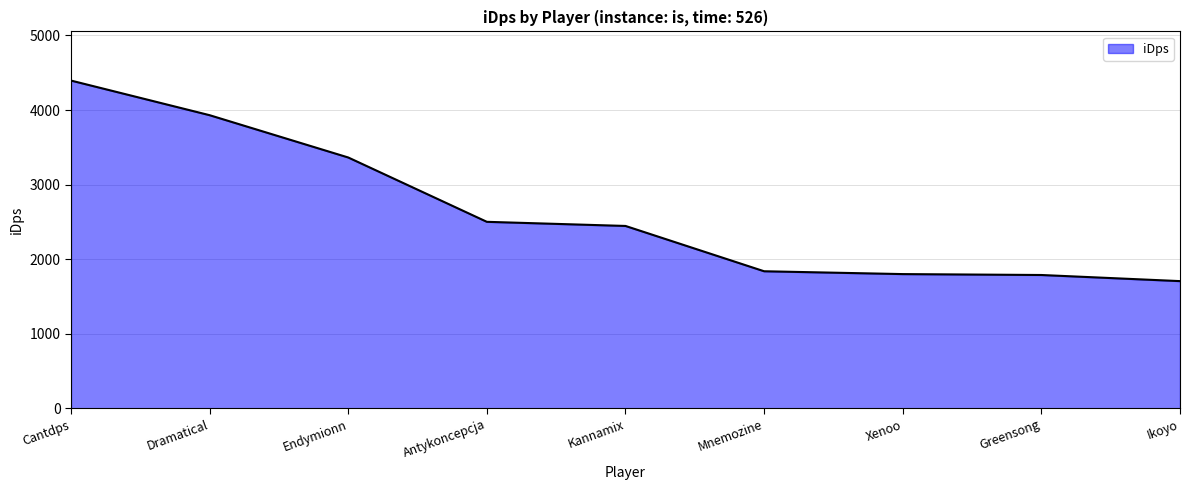

What is the smallest value displayed?

1705.4